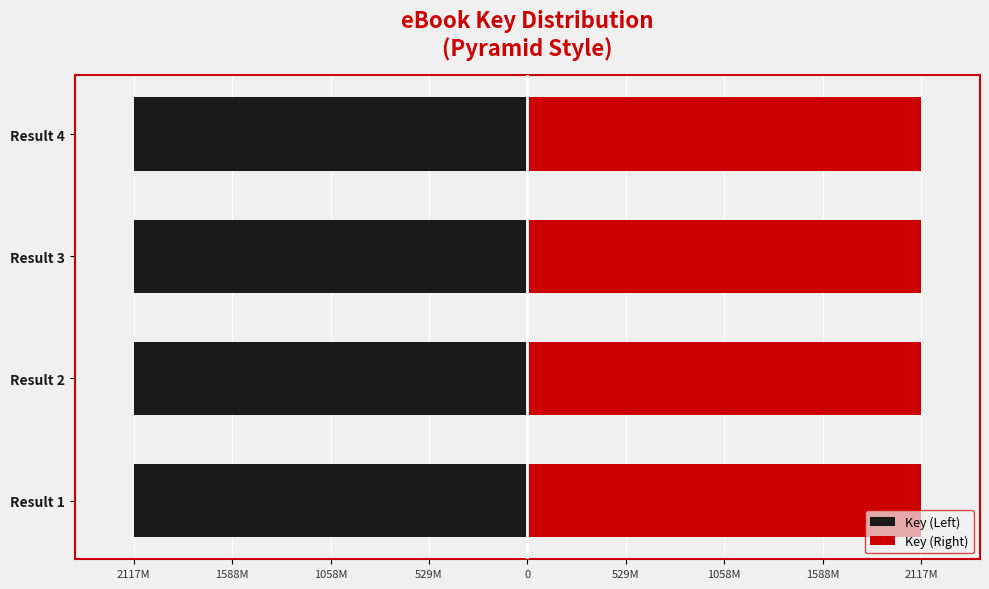

Which series has the largest total across all categories?

Key (Right)